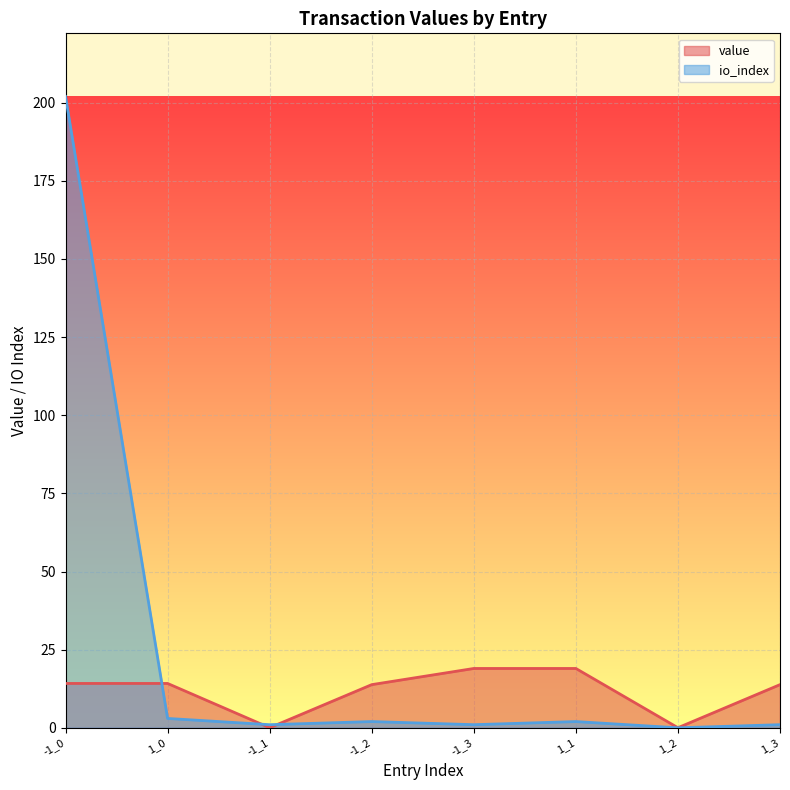

What is the value of the value point at the 2nd from the left?

14.2